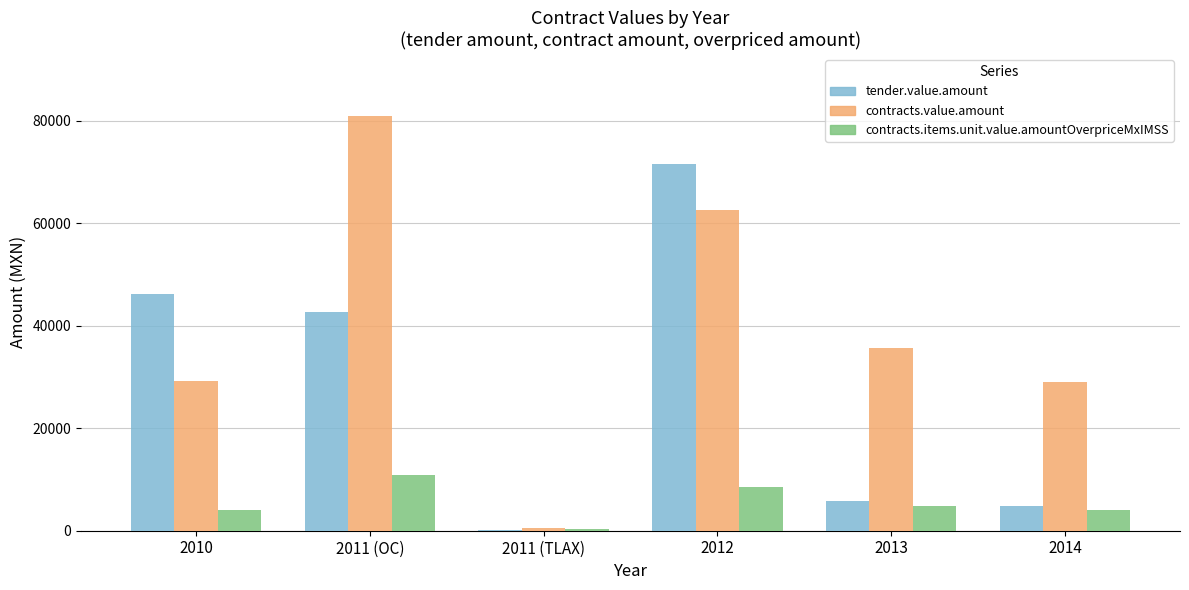

What are all the series names shown in the legend?

tender.value.amount, contracts.value.amount, contracts.items.unit.value.amountOverpriceMxIMSS